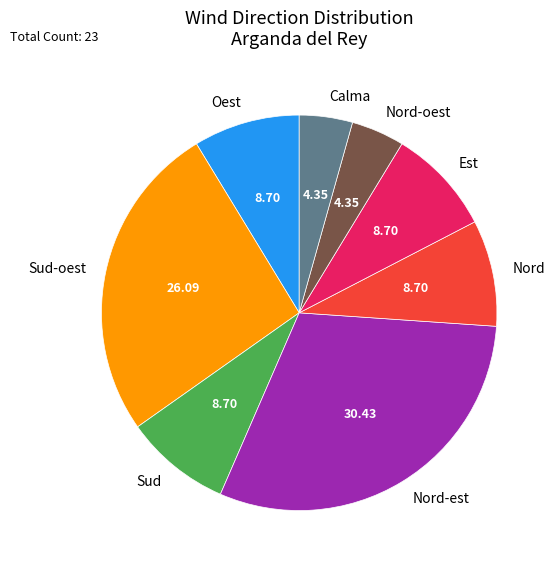

Which category has the biggest portion of the pie?

Nord-est